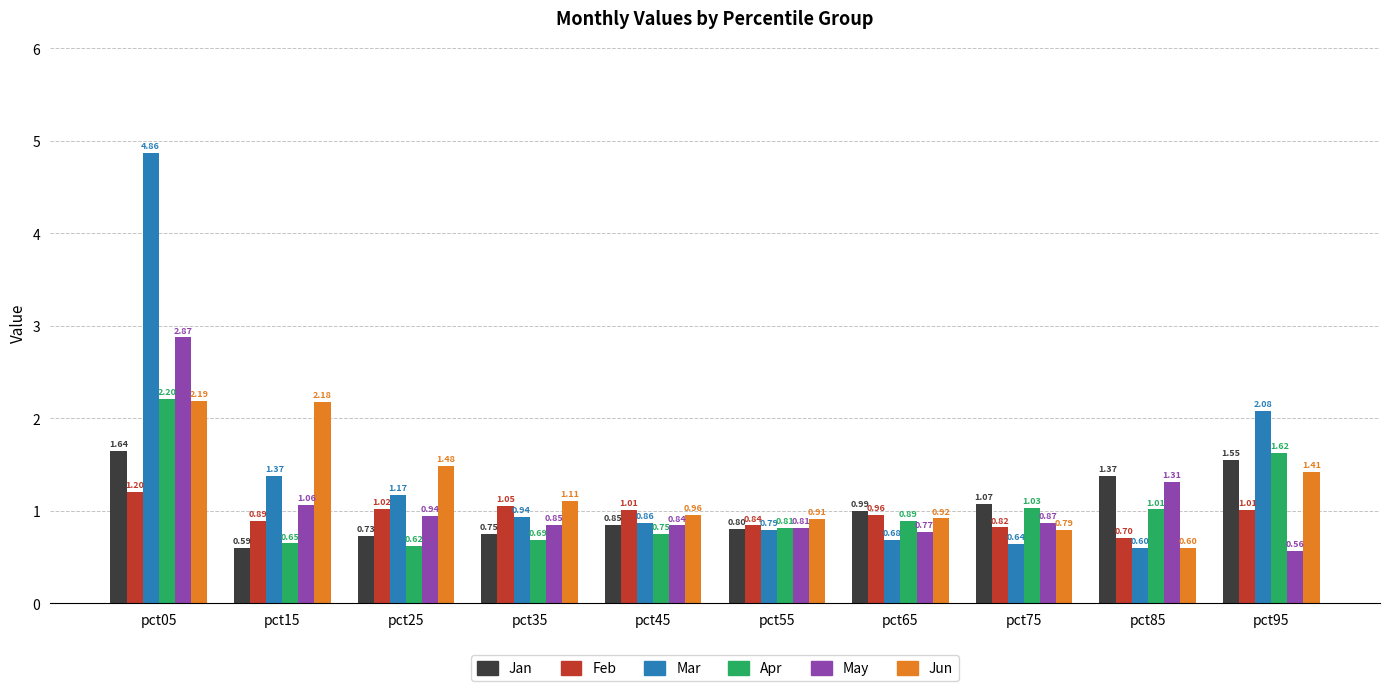

Which series has the largest total across all categories?

Mar